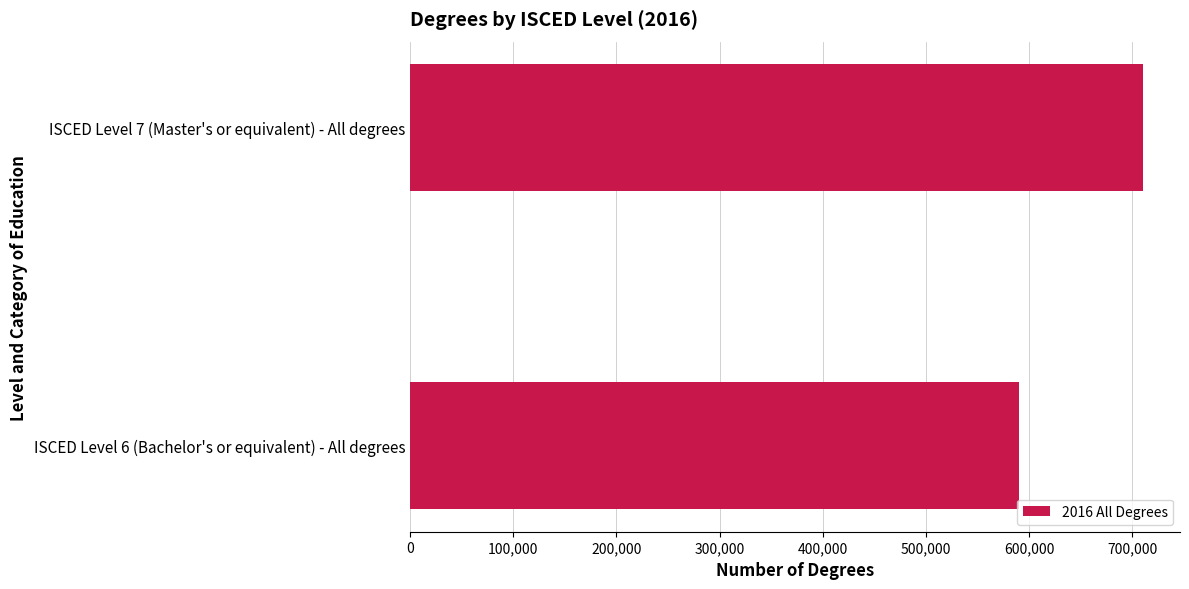

What is the sum of all values?

1300471